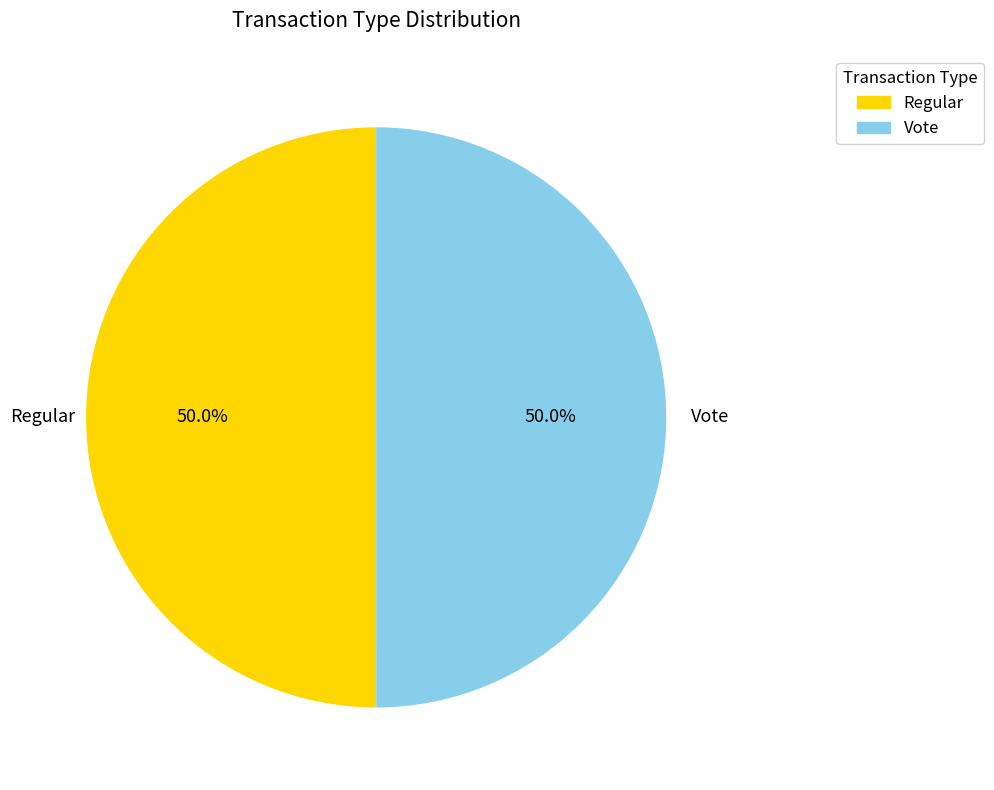

What is the total percentage of Regular and Vote?

100.0%